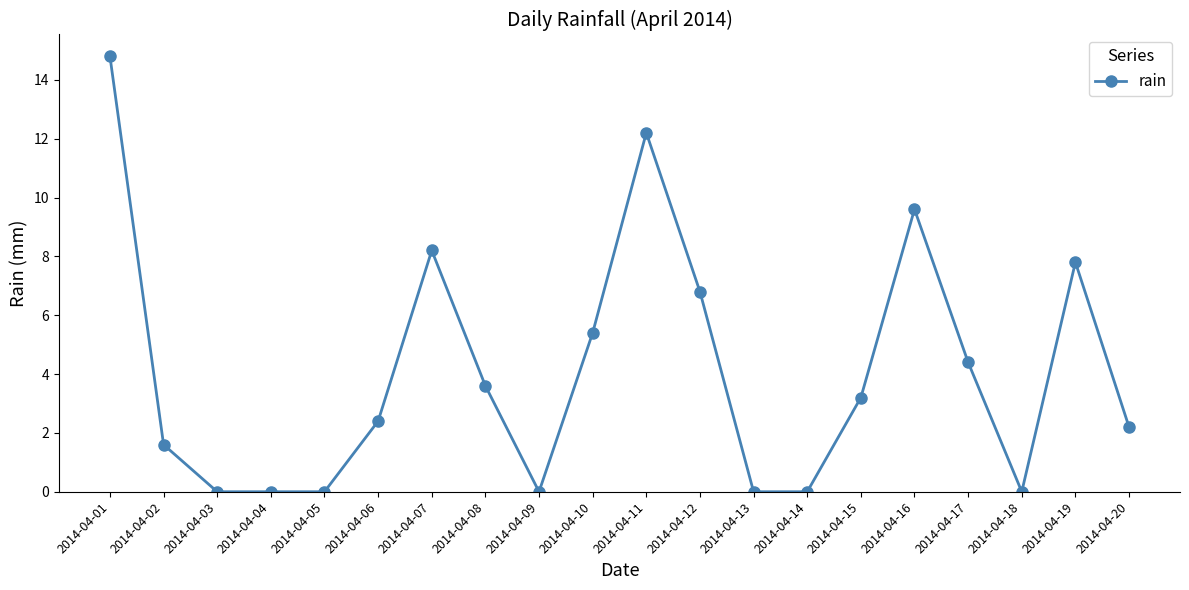

Where does the data first go above 3?

2014-04-01